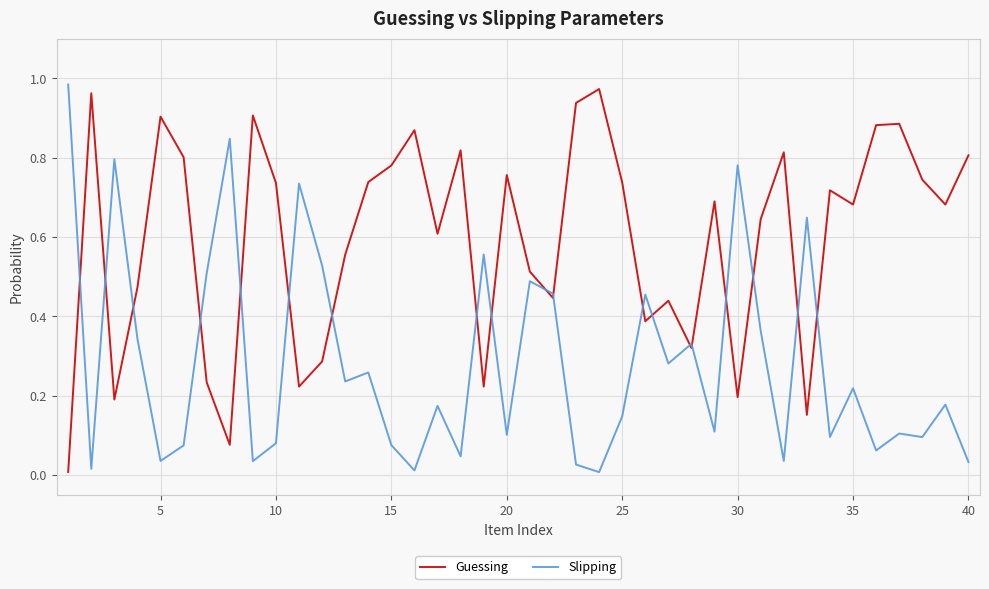

True or false: Guessing has more than 2 interior local peaks.

True